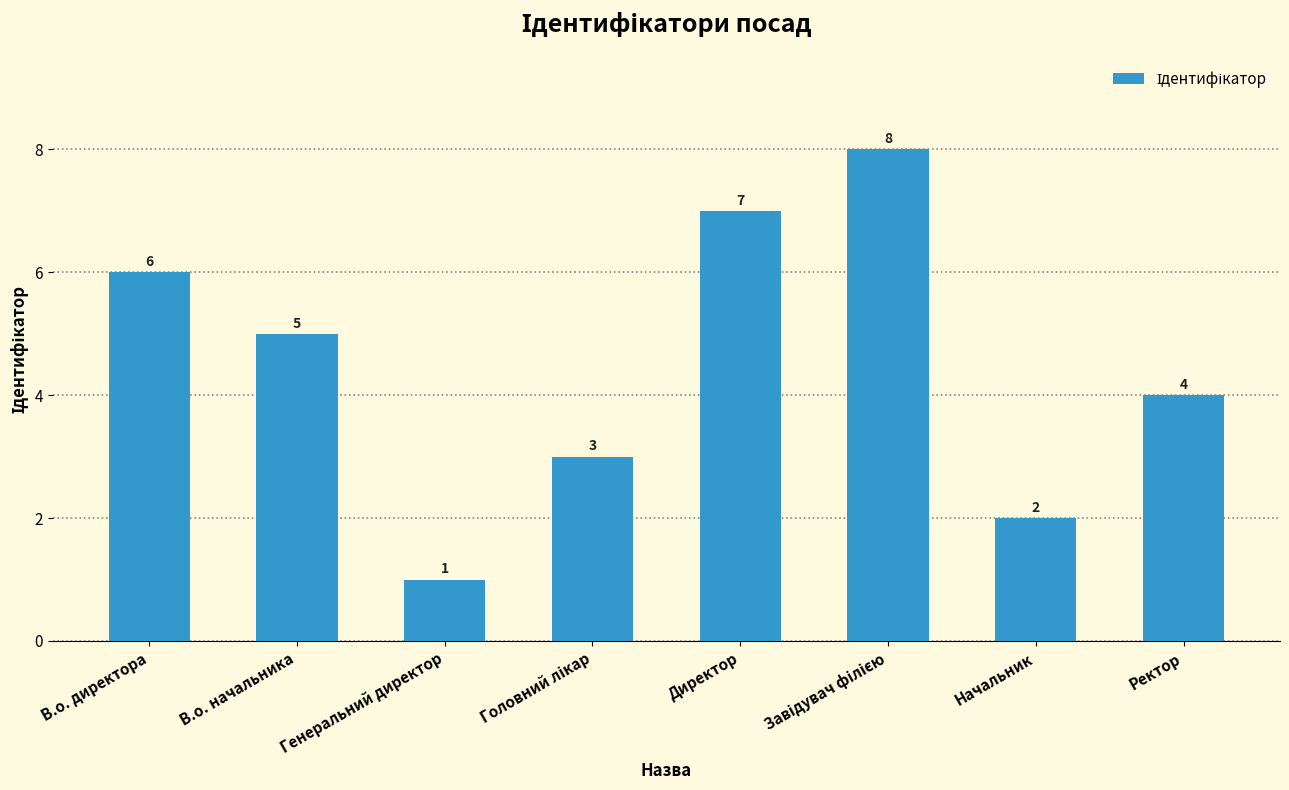

What is the greatest value displayed?

8